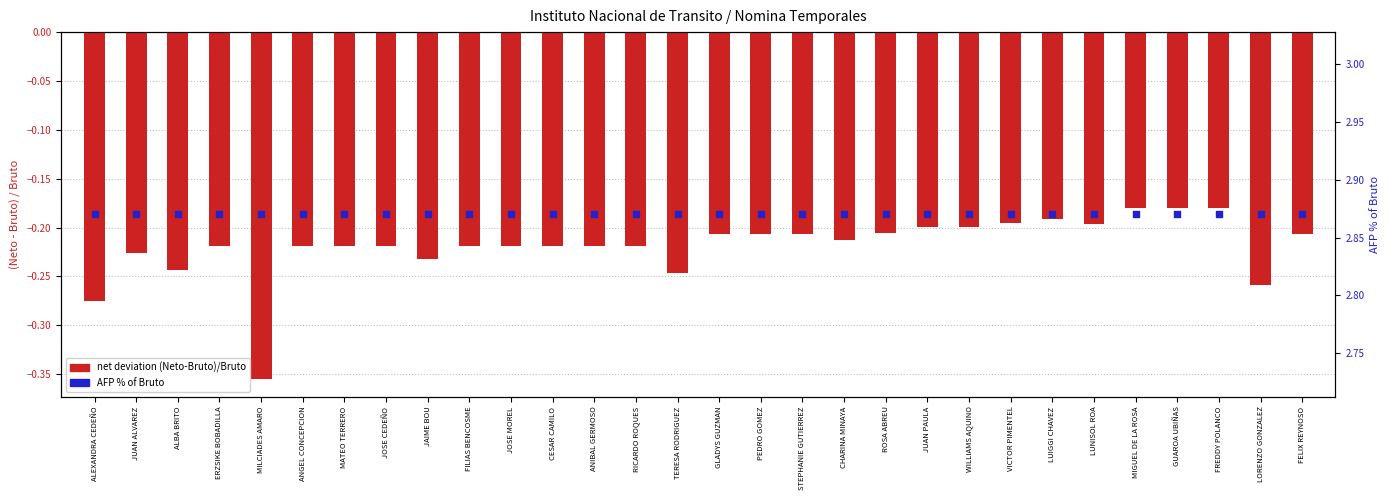

Is the value of AFP % of Bruto at CHARINA MINAYA greater than the value of net deviation (Neto-Bruto)/Bruto at ALEXANDRA CEDEÑO?

Yes